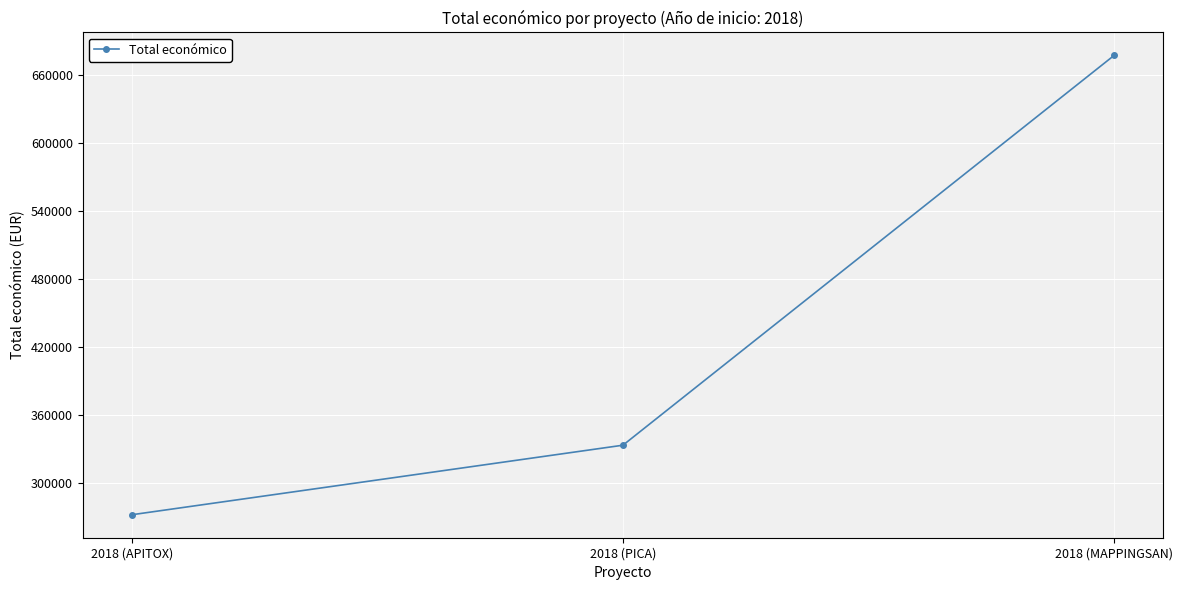

Rank the categories by value from lowest to highest.

2018 (APITOX), 2018 (PICA), 2018 (MAPPINGSAN)